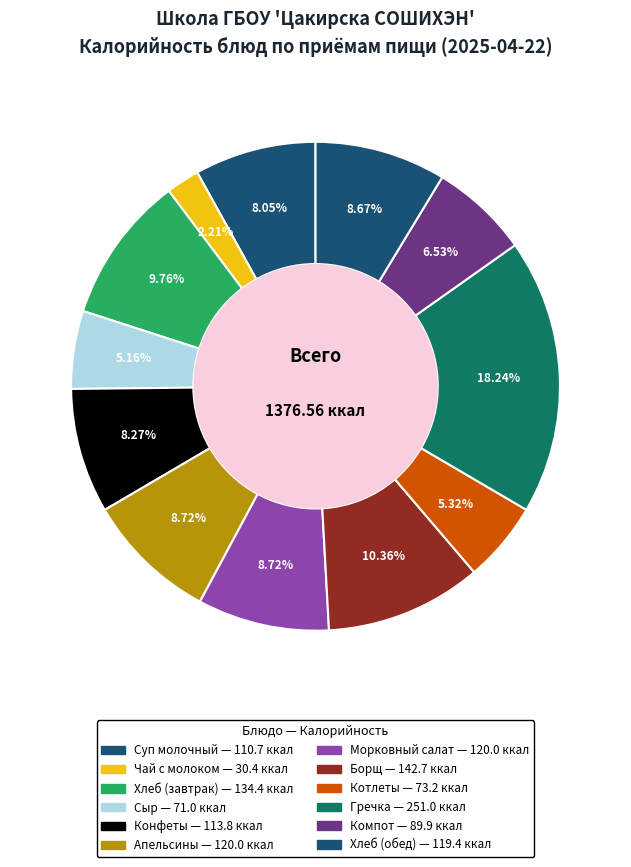

To the nearest percent, what is the difference between the largest and smallest slice percentages?

16%